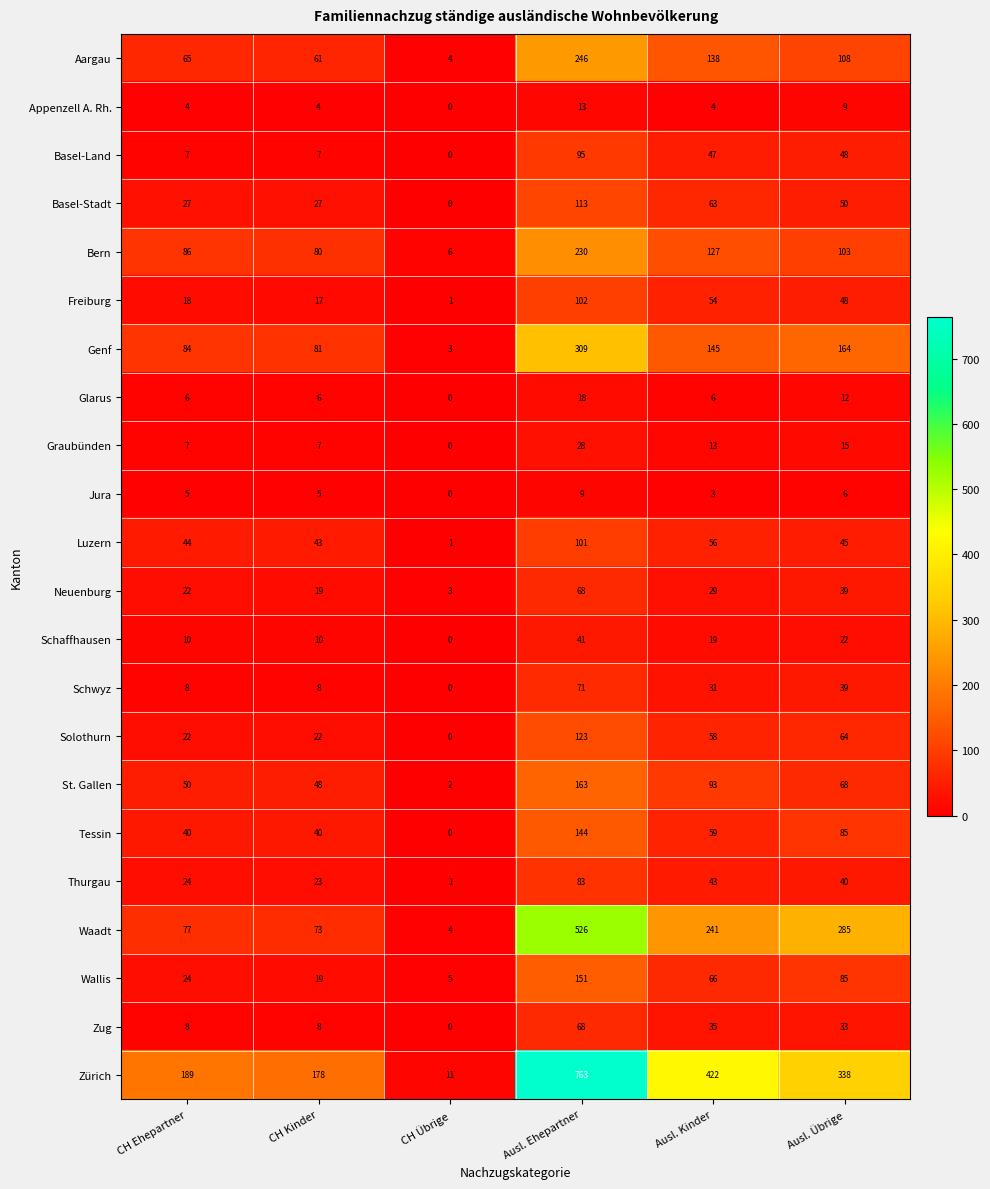

Is it true that Schwyz equals 8 at CH Ehepartner?

True